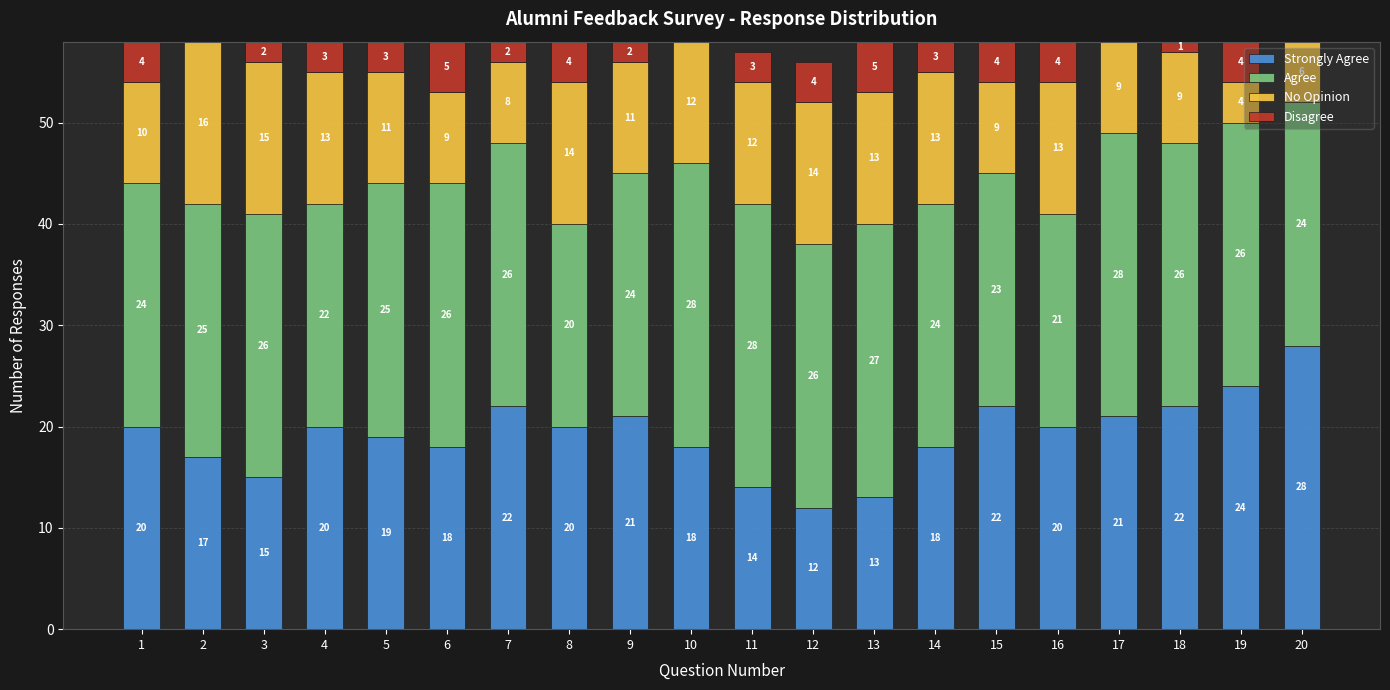

What are all the series names shown in the legend?

Strongly Agree, Agree, No Opinion, Disagree